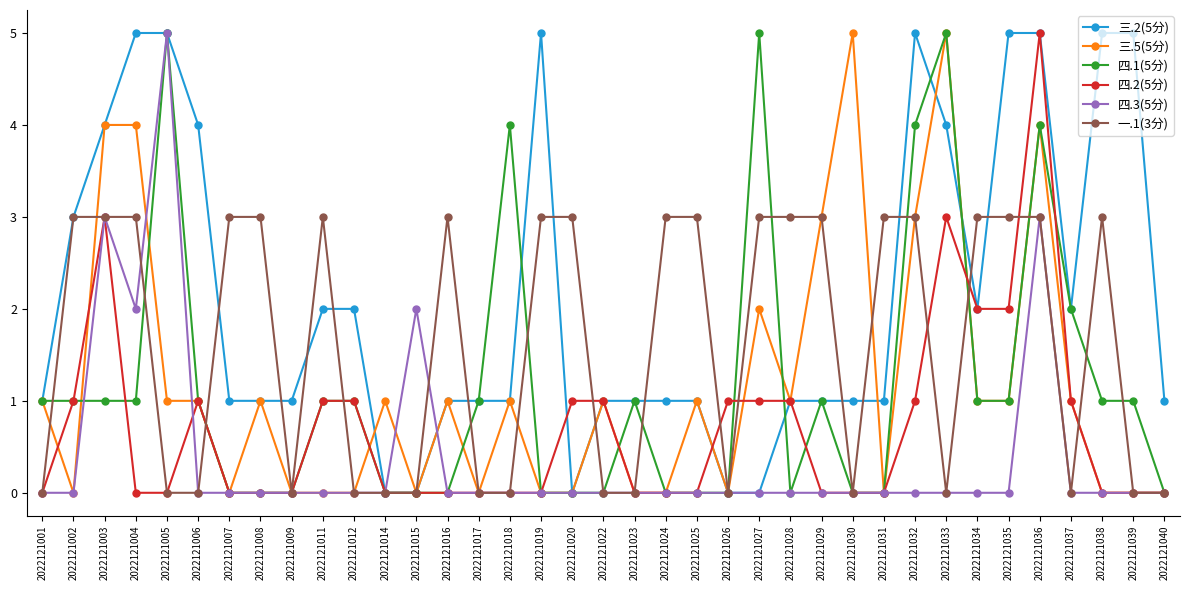

At which category is the sum across all series the highest?

2022121036